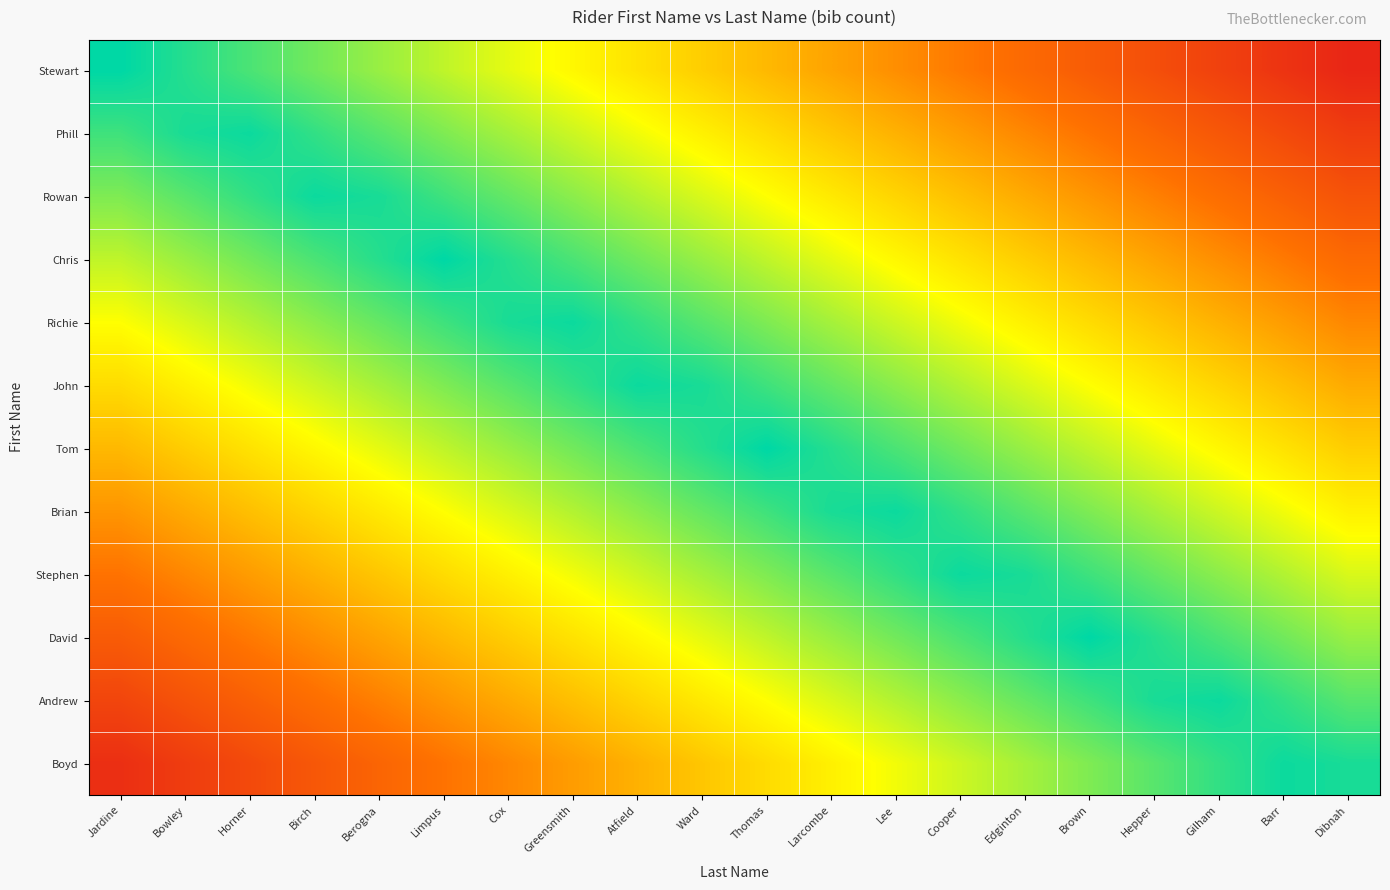

How many series are shown in this chart?

12